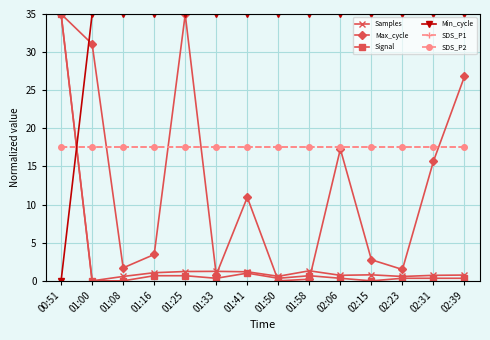

True or false: Min_cycle has more than 2 interior local peaks.

False